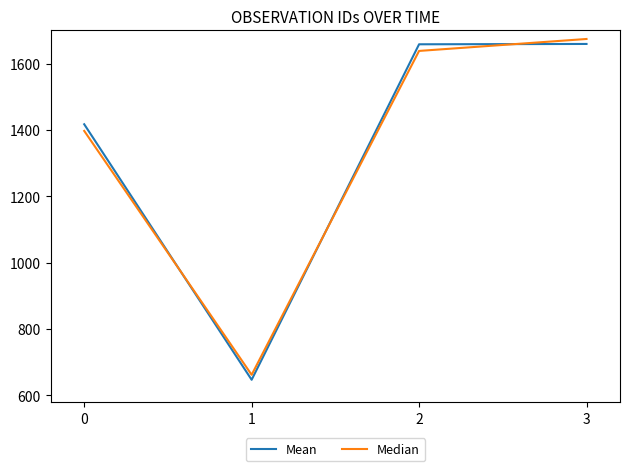

Rank the series by their maximum value, from highest to lowest.

Median, Mean